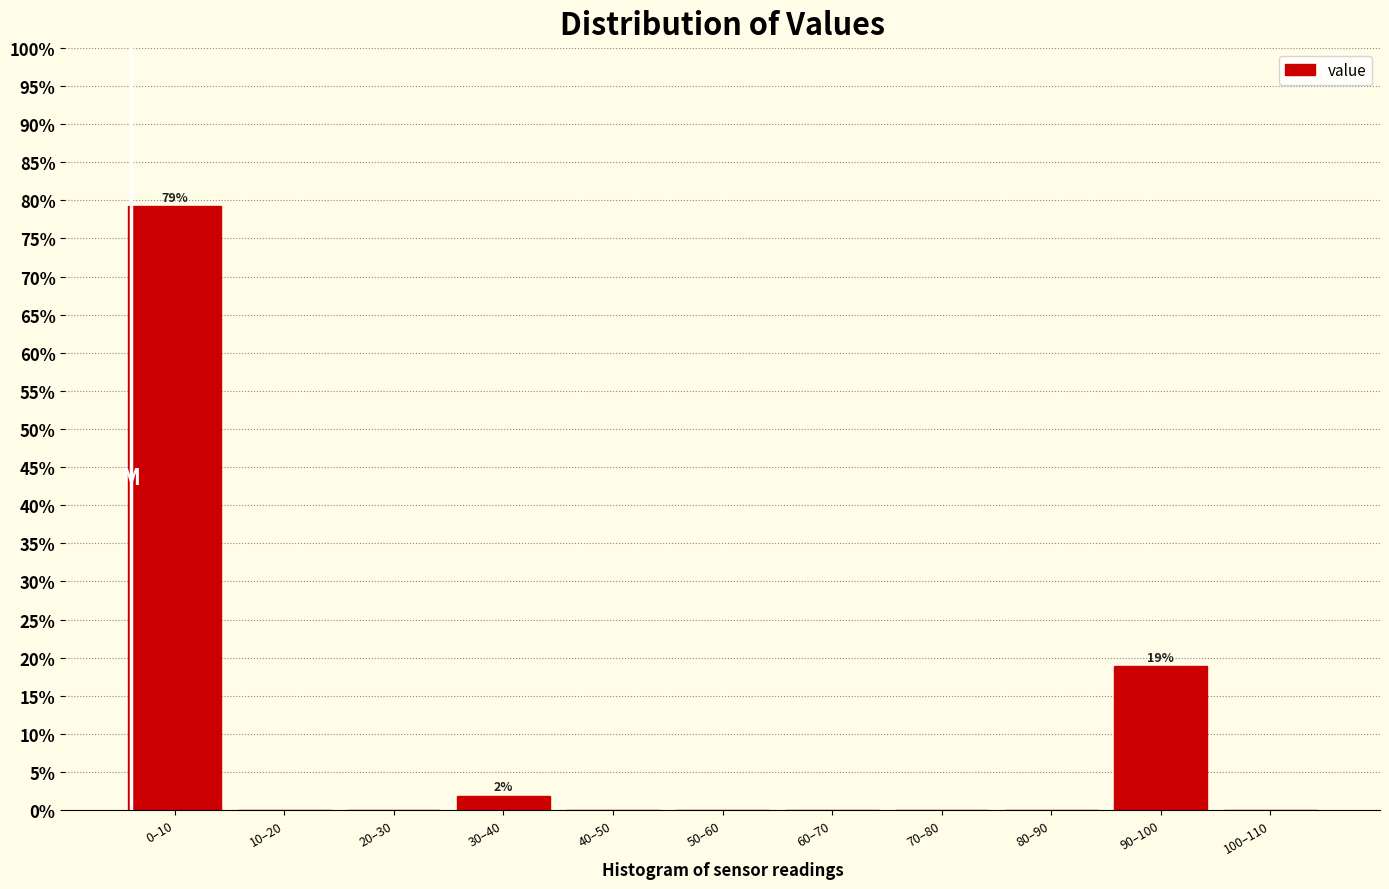

Reading left to right, transcribe all the data shown in this chart.

0–10=79.2	10–20=0.0	20–30=0.0	30–40=1.9	40–50=0.0	50–60=0.0	60–70=0.0	70–80=0.0	80–90=0.0	90–100=18.9	100–110=0.0